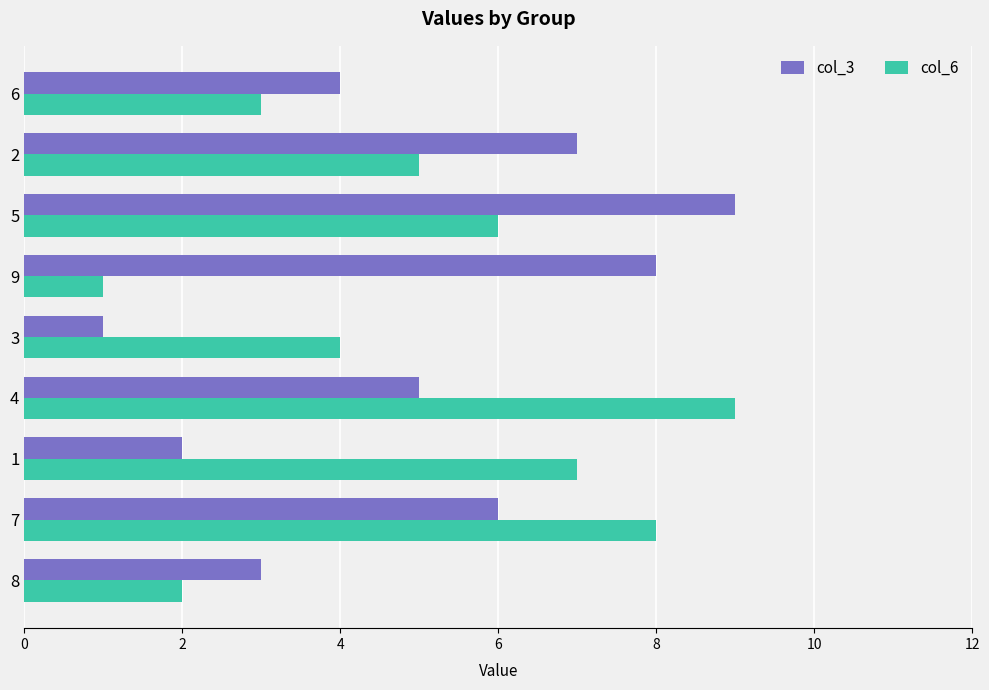

What are all the series names shown in the legend?

col_3, col_6